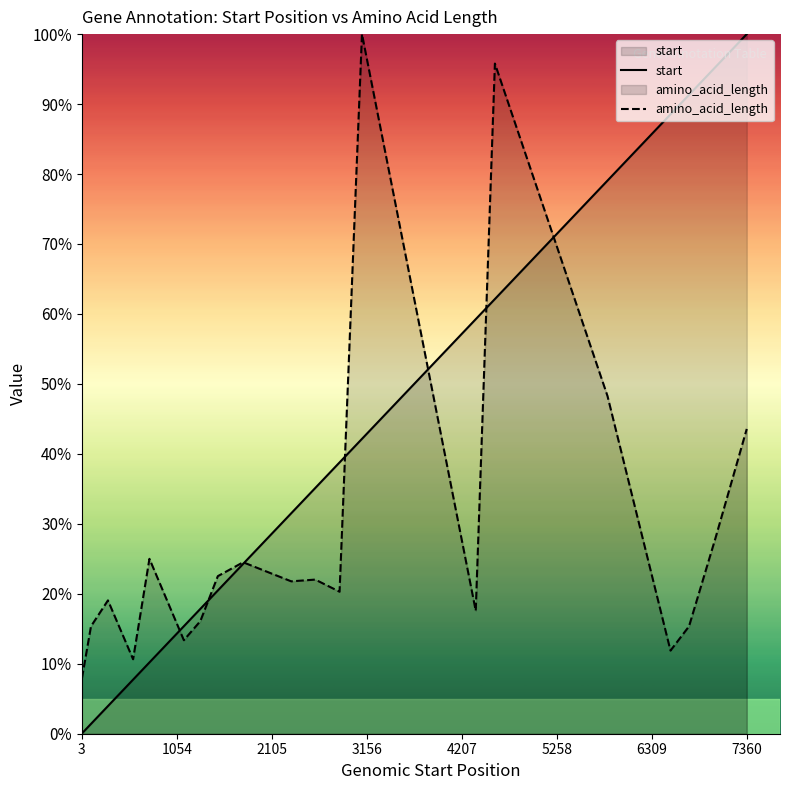

Which series has the largest total across all categories?

start